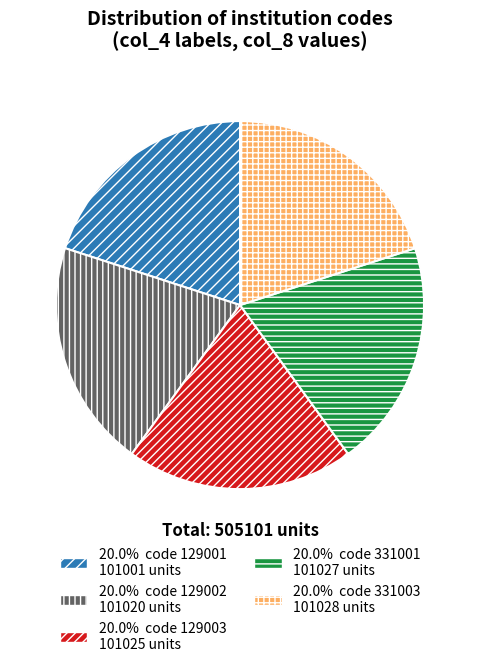

Count the number of slices in the pie.

5